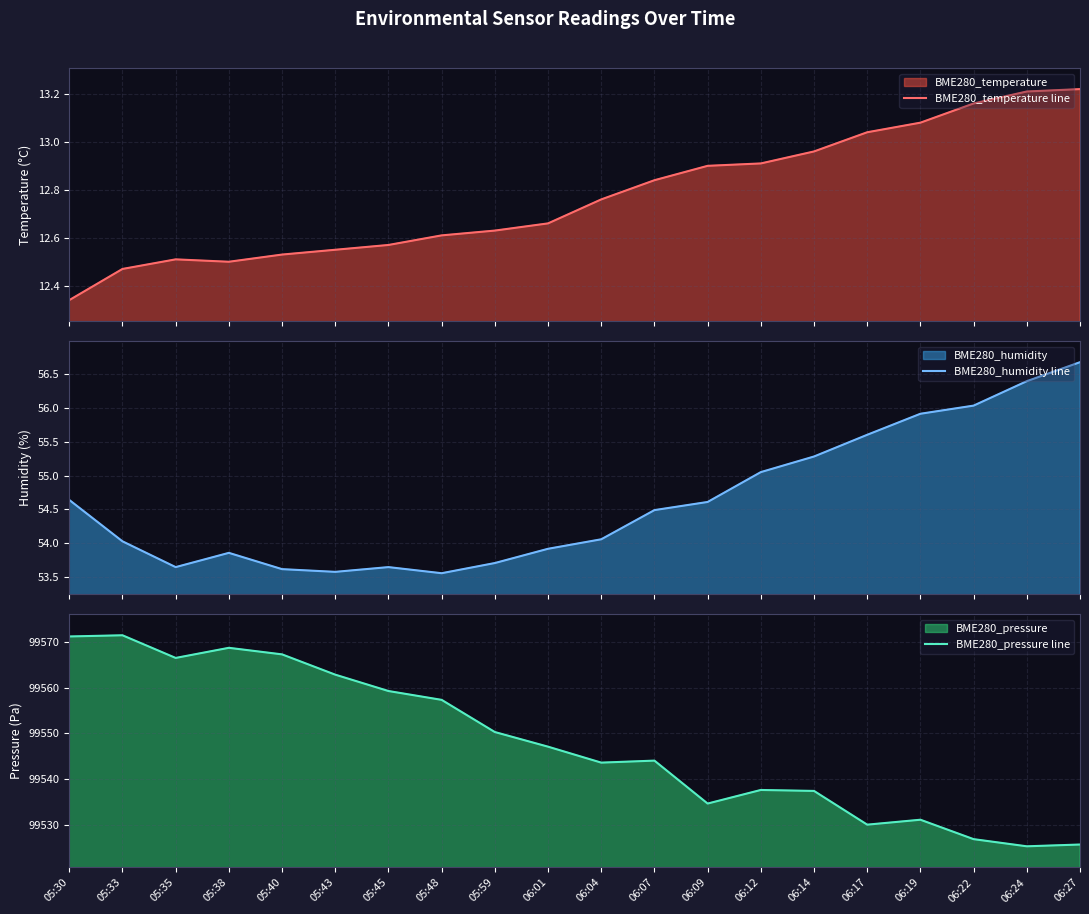

How many interior local valleys does the BME280_temperature line series have?

1